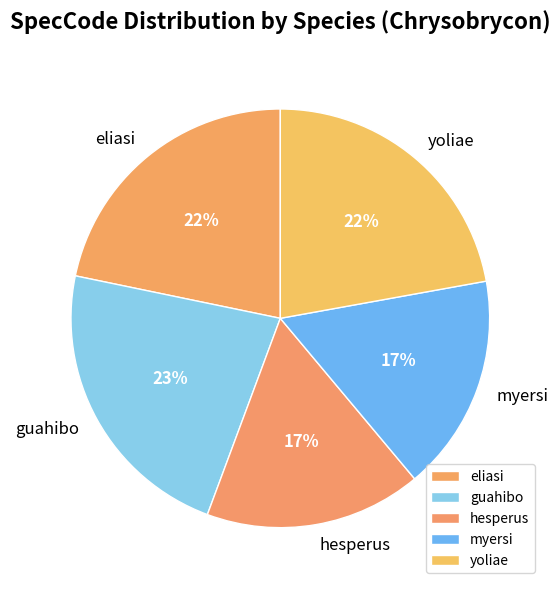

To the nearest percent, what is the difference between the yoliae and myersi slice percentages?

5%